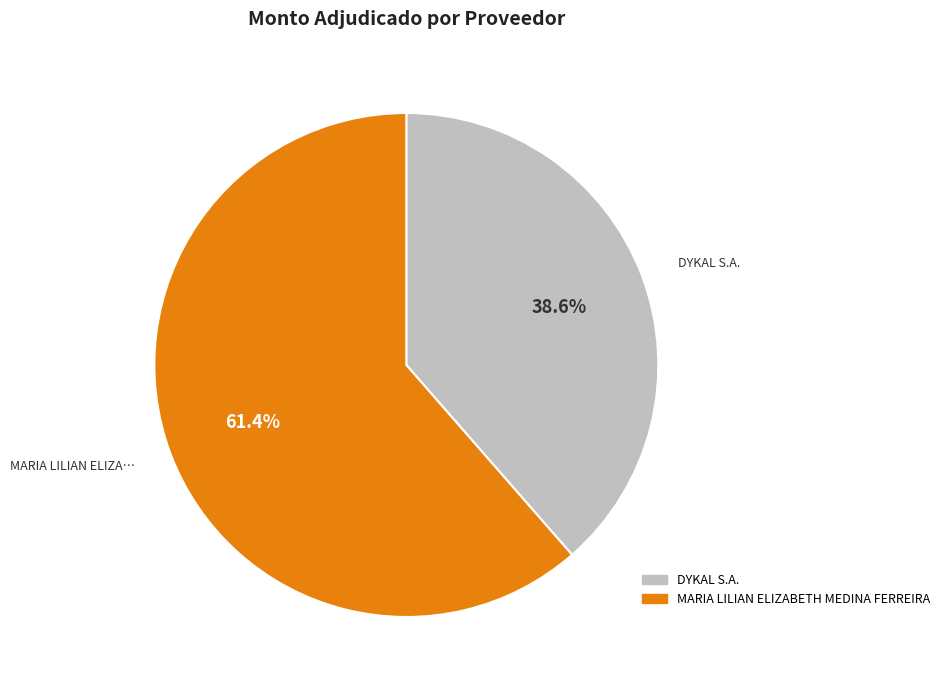

What is the total percentage of DYKAL S.A. and MARIA LILIAN ELIZABETH MEDINA FERREIRA?

100.0%